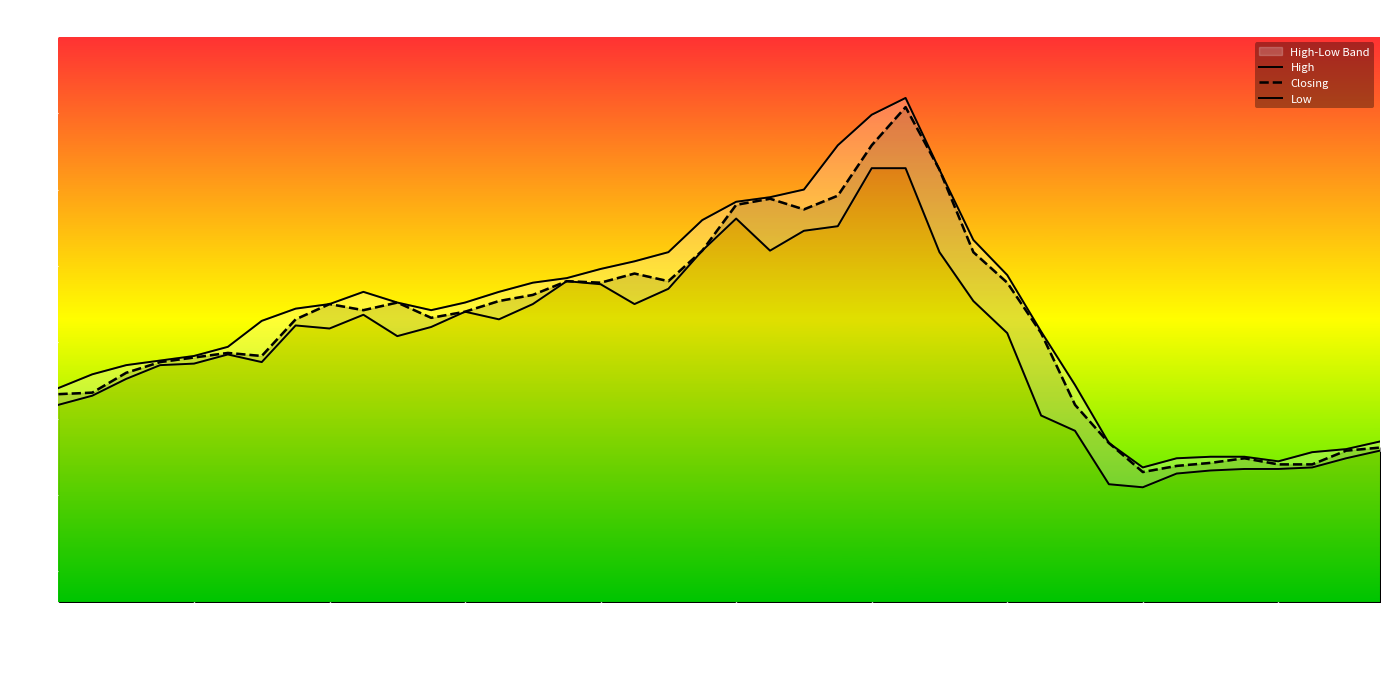

The Closing series shows 1.1 at 15/01/2023. True or false?

False